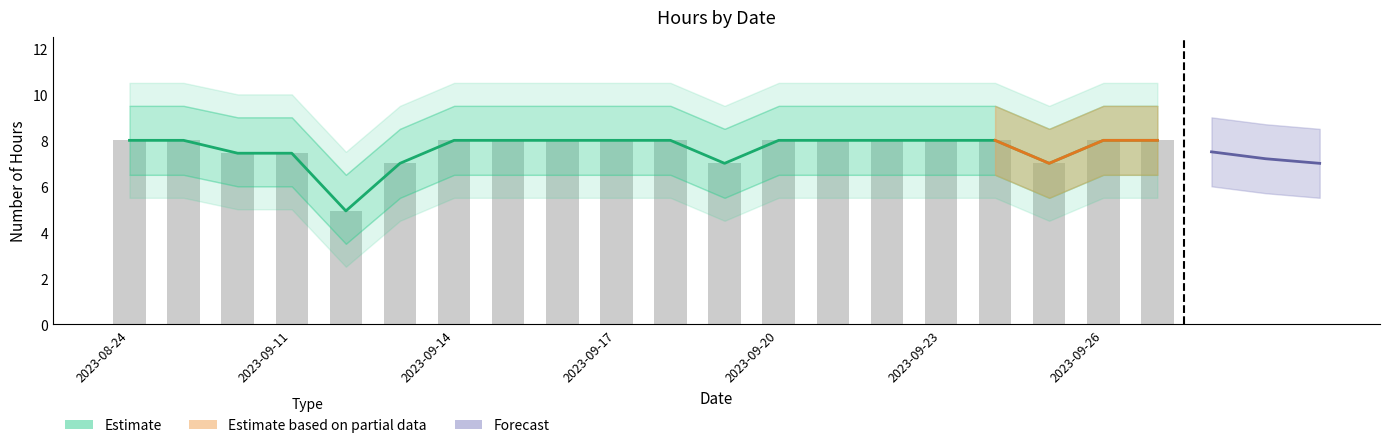

What is the highest value of the NumberOfHours series?

8.0